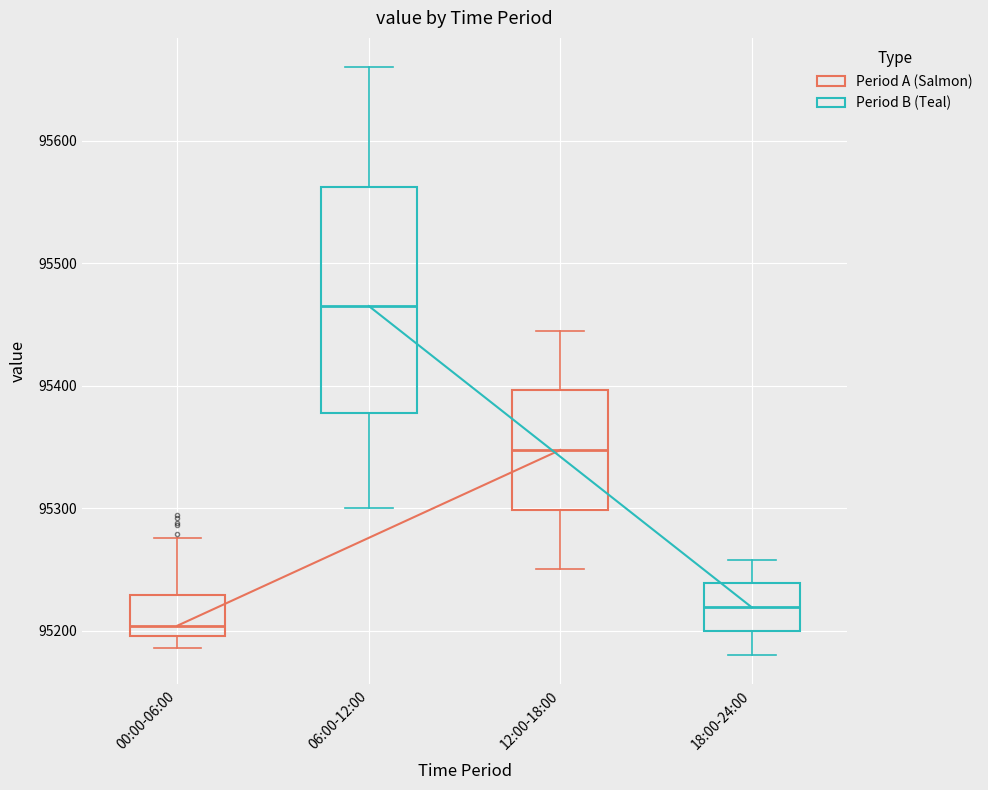

Reading left to right, read every box against the y-axis: the position of its median line, the range the box covers, and the ends of its whiskers. The values are not printed on the chart, so give them approximately, as read against the axis.

00:00-06:00: median 95200 (just above the box's lower edge), box 95200 to 95230, whiskers 95190 to 95280
06:00-12:00: median 95470, box 95380 to 95560, whiskers 95300 to 95660
12:00-18:00: median 95350, box 95300 to 95400, whiskers 95250 to 95450
18:00-24:00: median 95220, box 95200 to 95240, whiskers 95180 to 95260